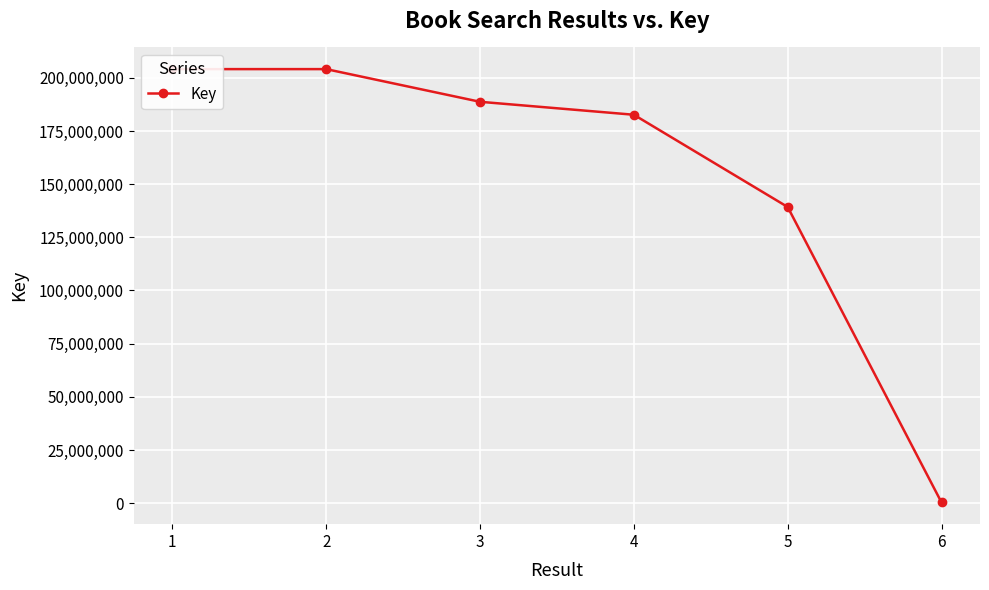

True or false: the data has more than 1 interior local peaks.

False